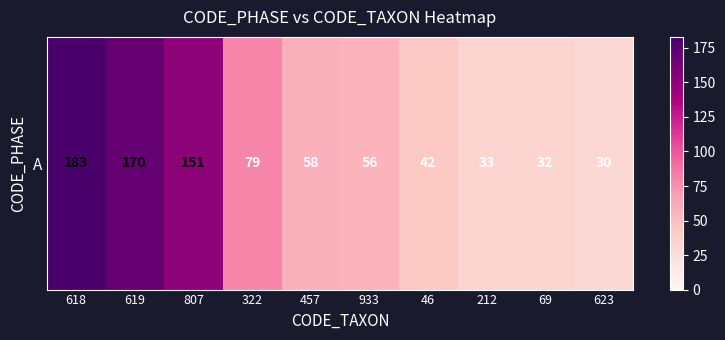

Rank the categories by value from highest to lowest.

618, 619, 807, 322, 457, 933, 46, 212, 69, 623